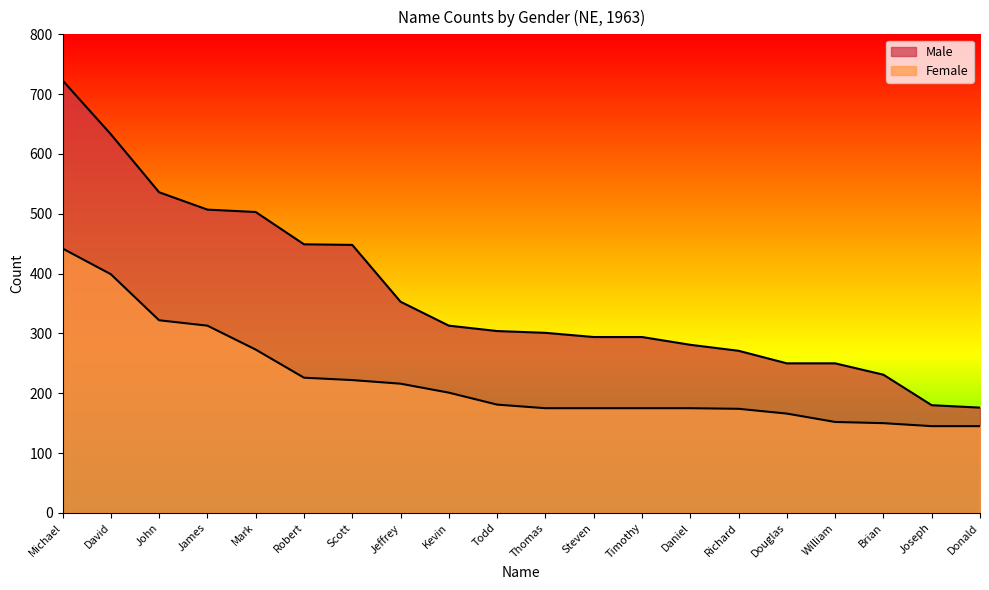

What is the label of the 17th point from the left?

William